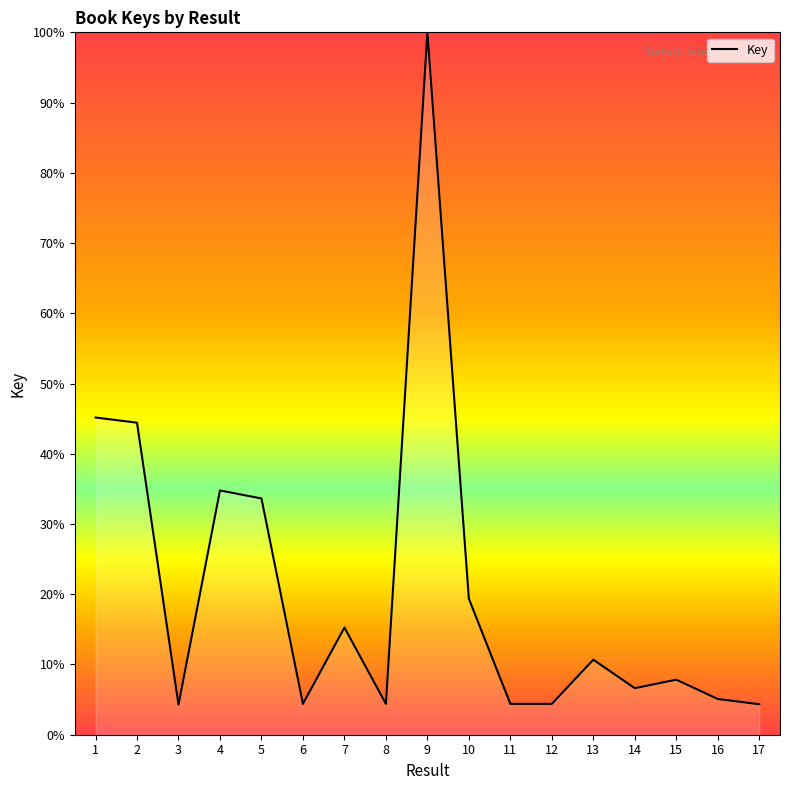

How many lines are shown in the chart?

1